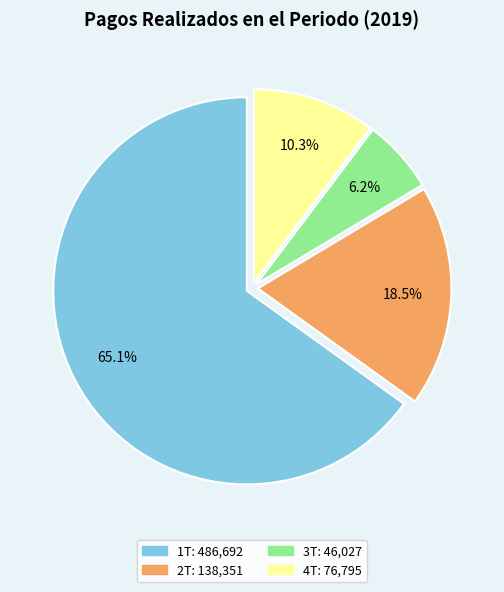

What percentage is the 1T slice, to the nearest percent?

65%